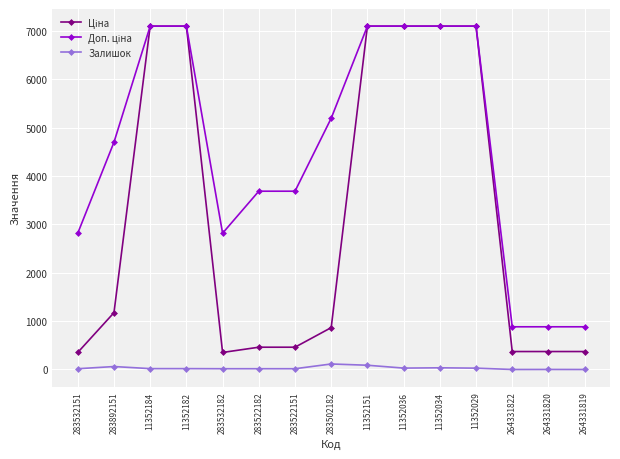

Is it true that Залишок equals 114.0 at 283502182?

True